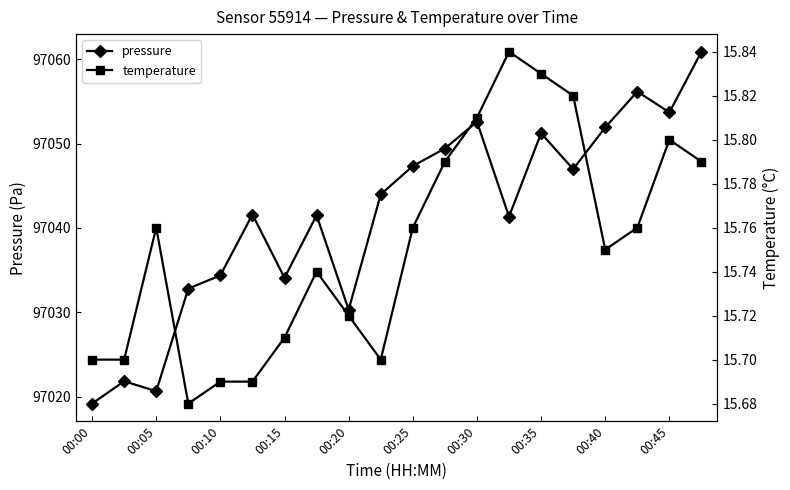

True or false: pressure and temperature cross at least once.

False